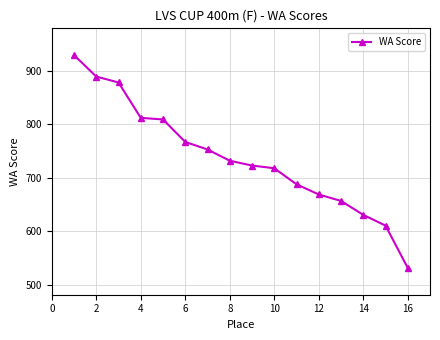

Is this an area chart (filled region under the line)?

No